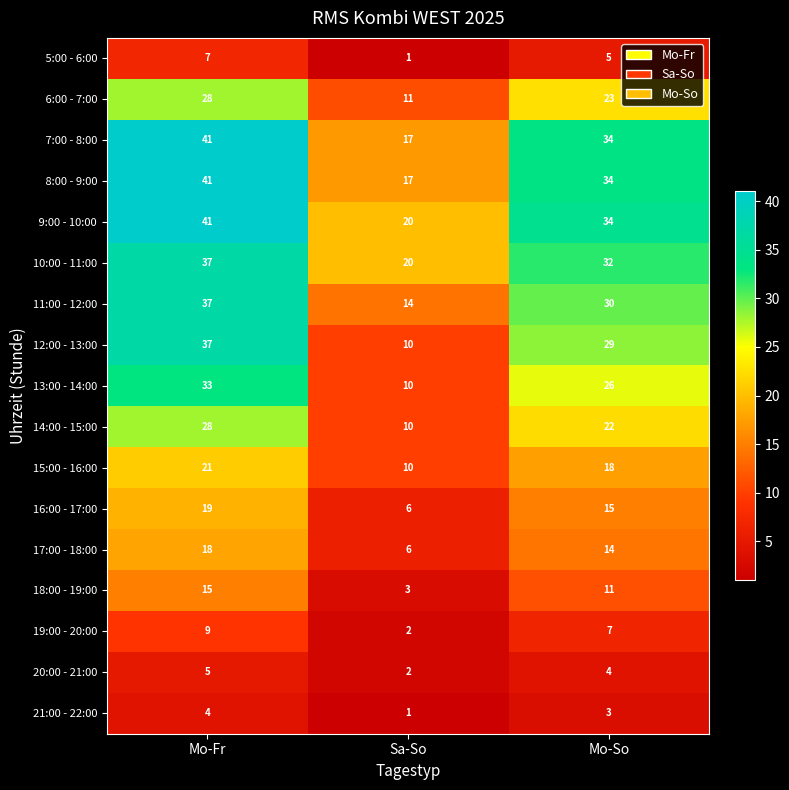

What is the total value across all series at Mo-So?

341